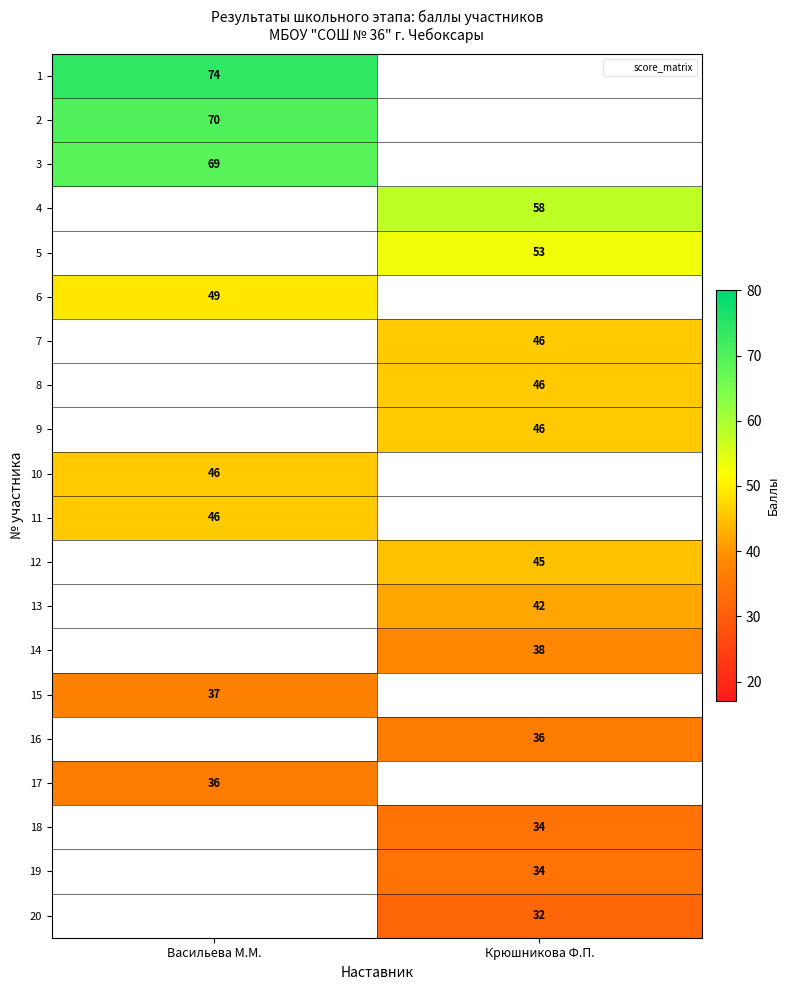

How many series are shown in this chart?

20